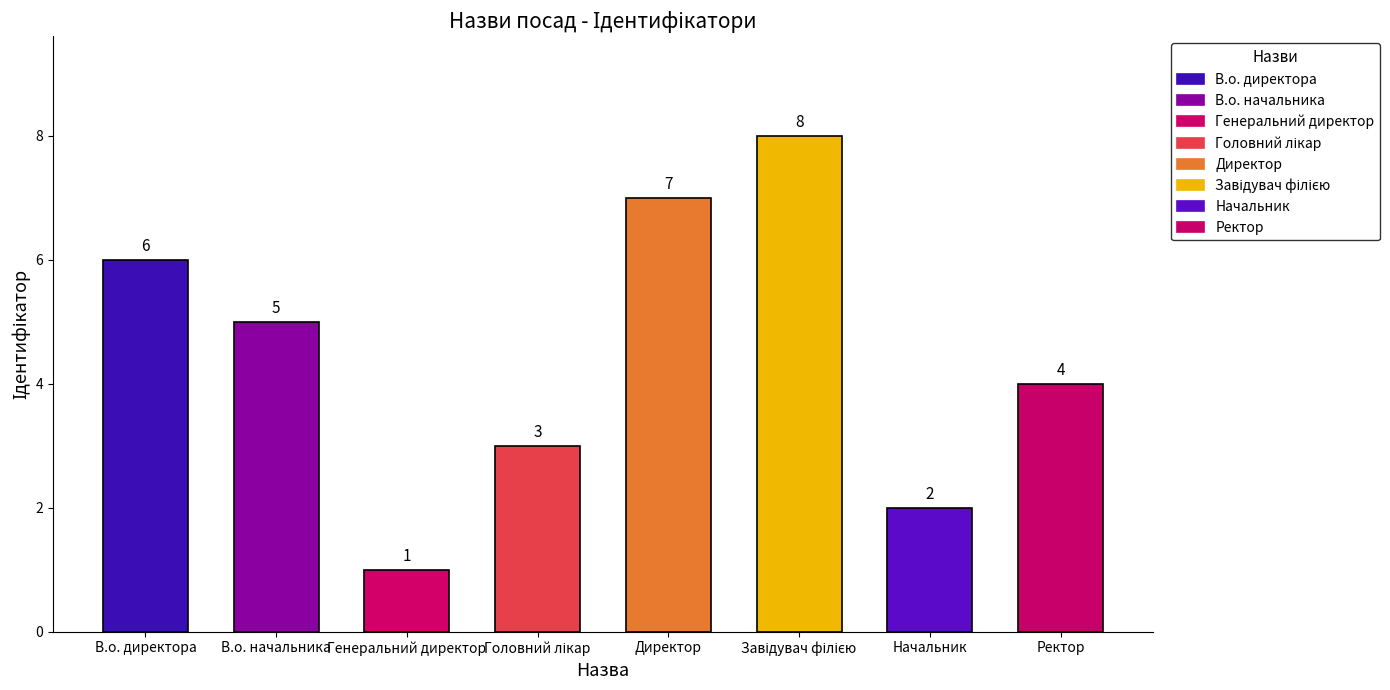

Which label corresponds to the smallest value in the chart?

Генеральний директор